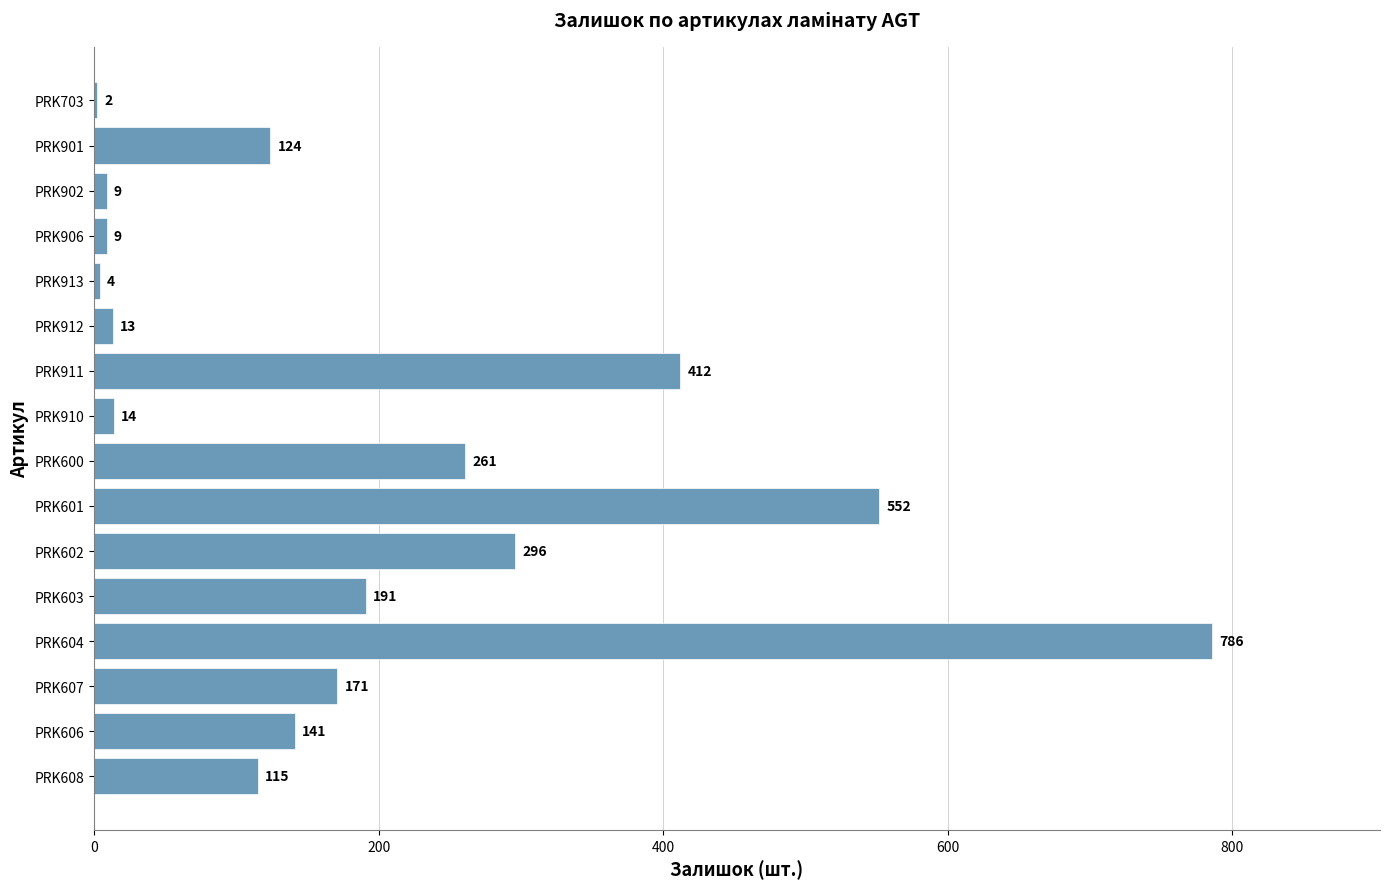

The chart shows a value of 9 at PRK902. True or false?

True